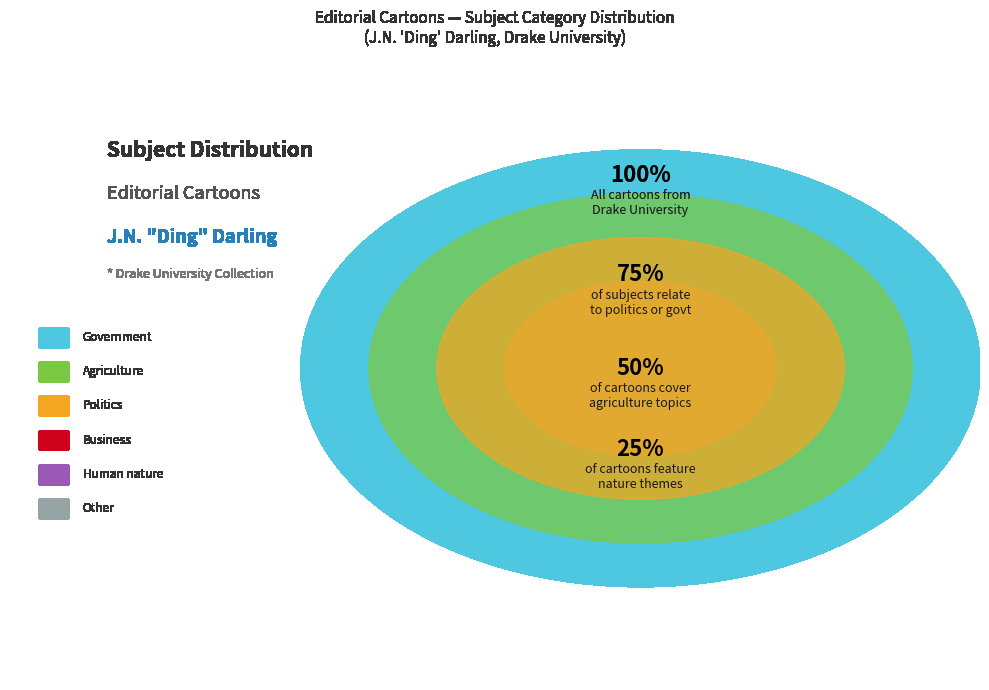

To the nearest percent, what portion does Other represent?

10%